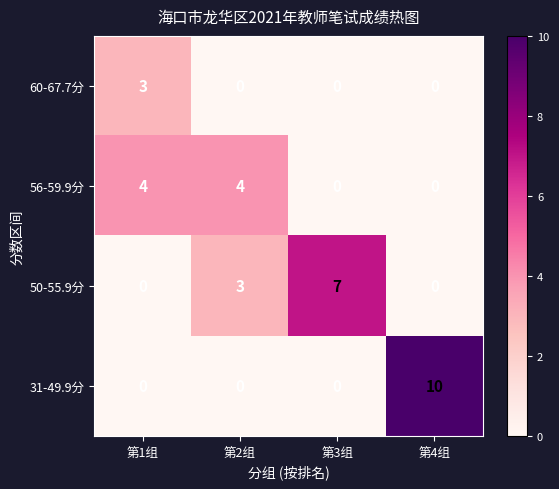

What is the difference between the second highest and second lowest values in the 50-55.9分 series?

3